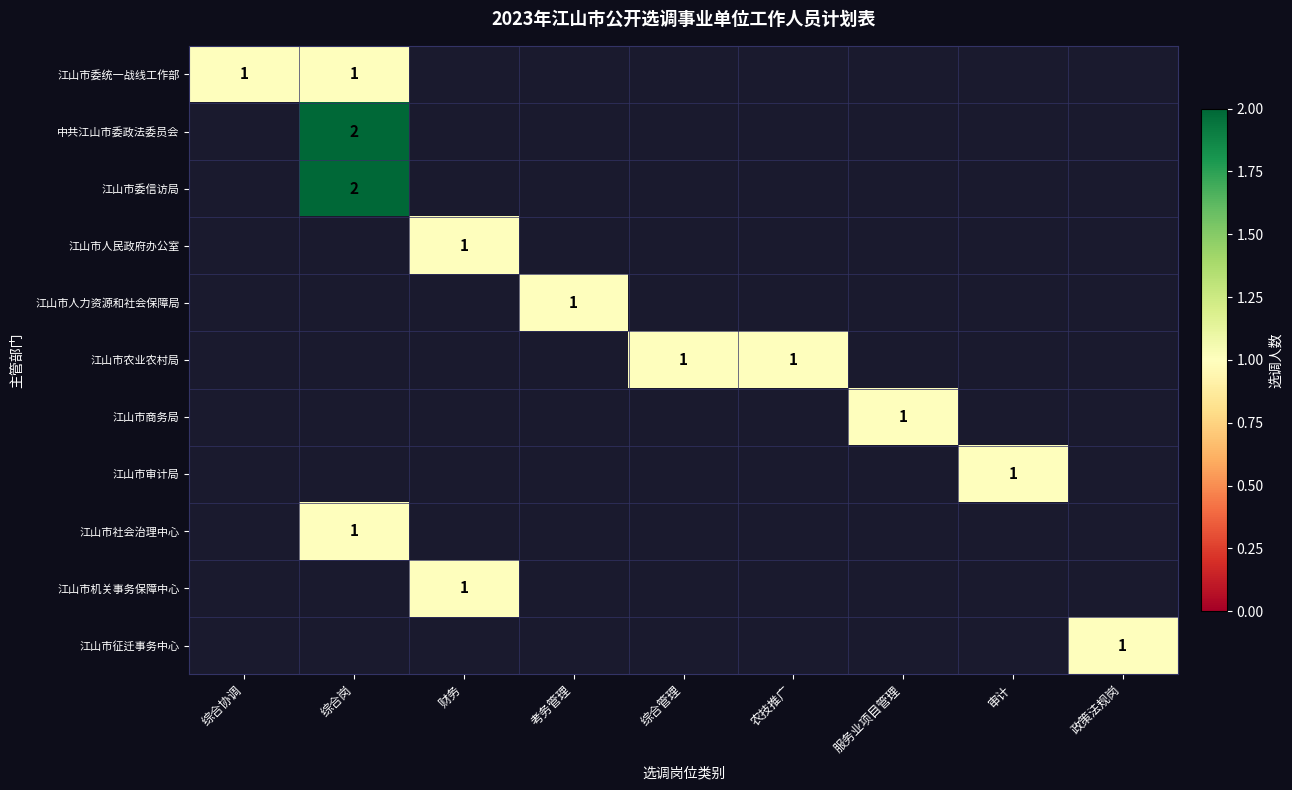

True or false: 江山市人力资源和社会保障局 has a value of 1 at 考务管理.

True